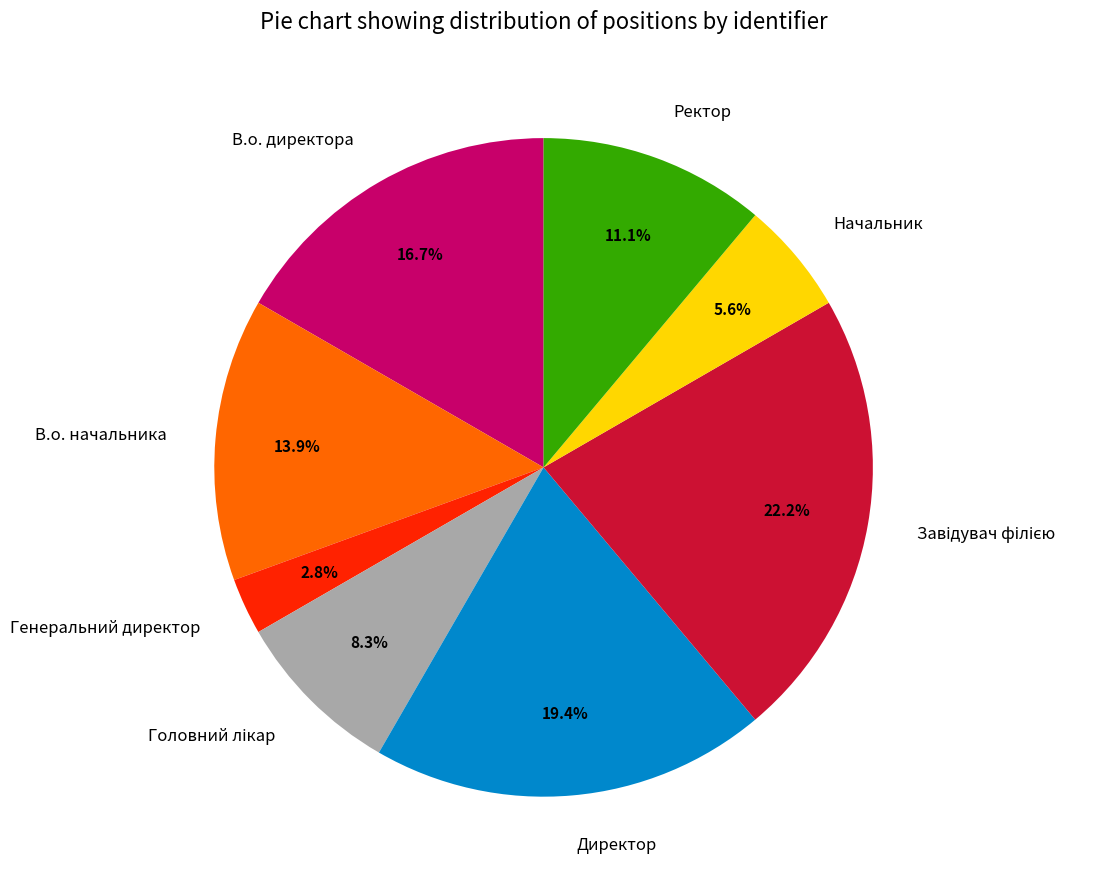

Is it true that В.о. начальника is 6% of the pie?

False